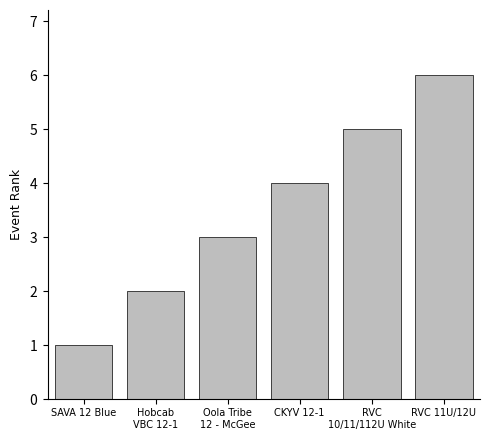

Read the value at SAVA 12 Blue.

1